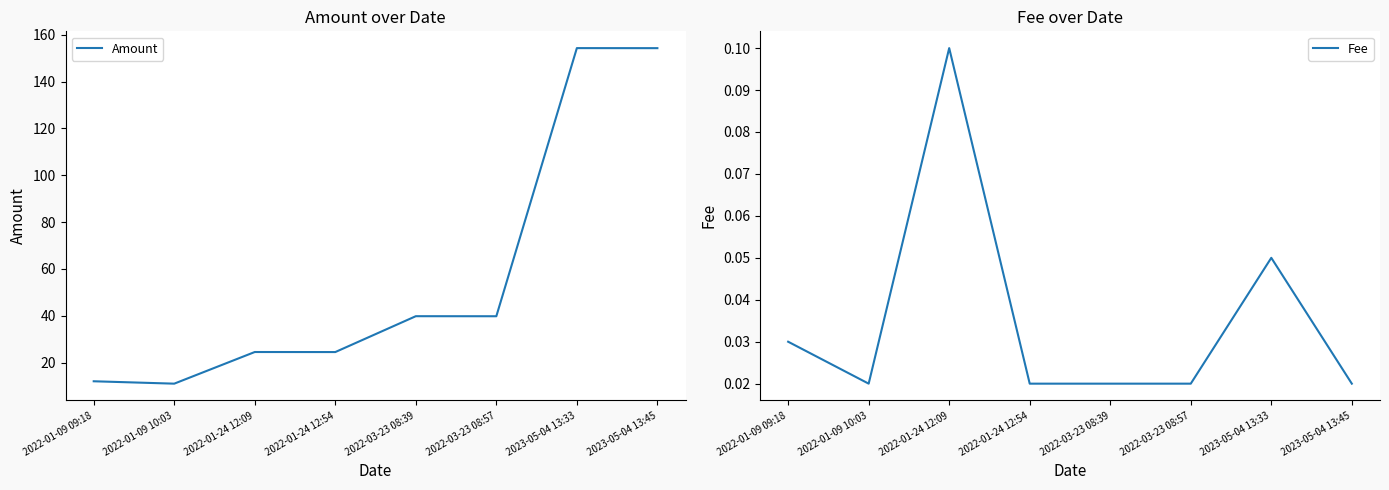

At which category does Amount reach its first local peak?

2022-01-24 12:09